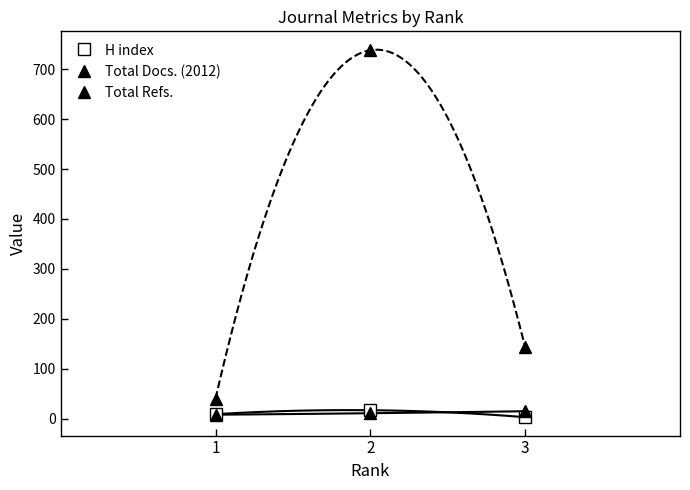

Is it true that Total Refs. equals 203 at 3?

False